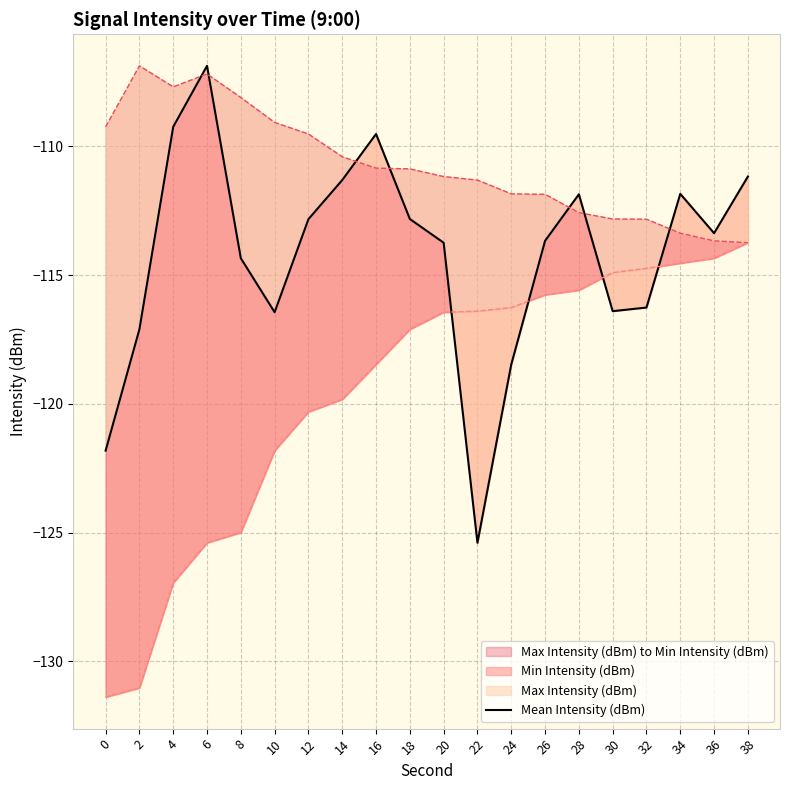

Rank the categories by value from lowest to highest.

22, 0, 24, 2, 10, 30, 32, 8, 20, 26, 36, 12, 18, 28, 34, 14, 38, 16, 4, 6